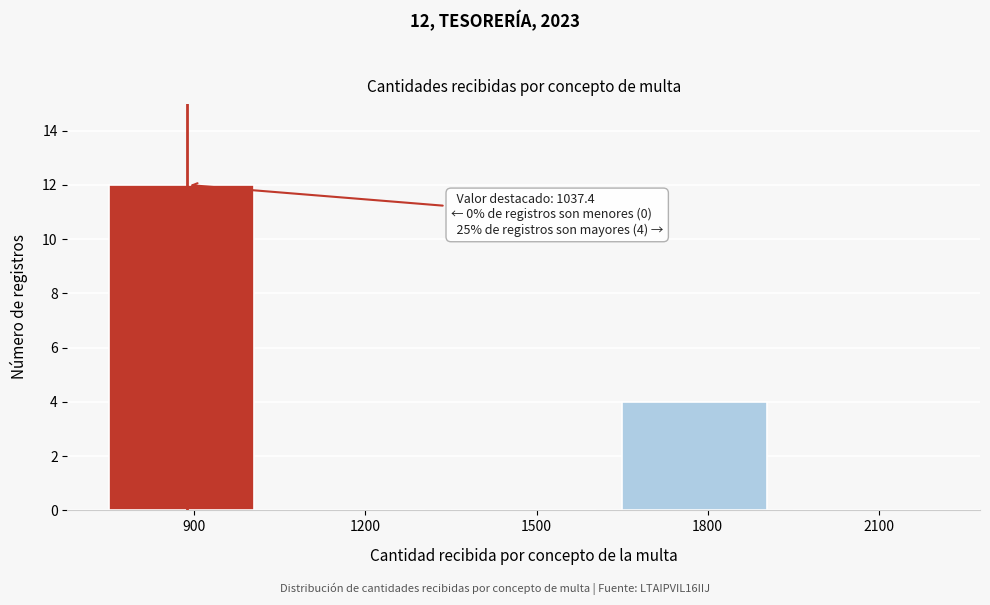

Reading right to left, list all the values displayed in this chart.

2100=0	1800=4	1500=0	1200=0	900=12